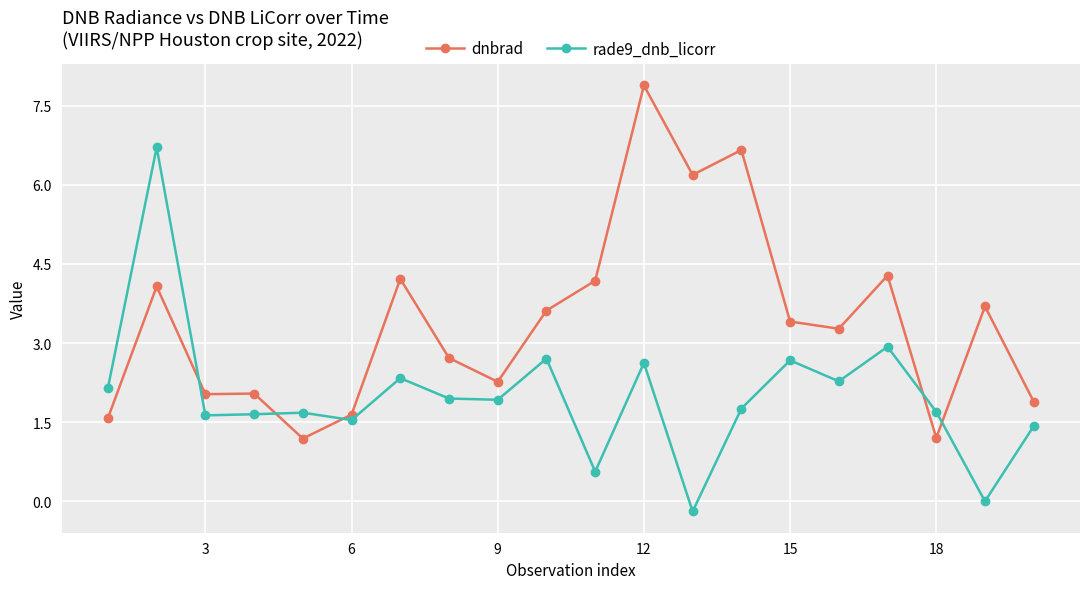

Rank the series by their maximum value, from lowest to highest.

rade9_dnb_licorr, dnbrad